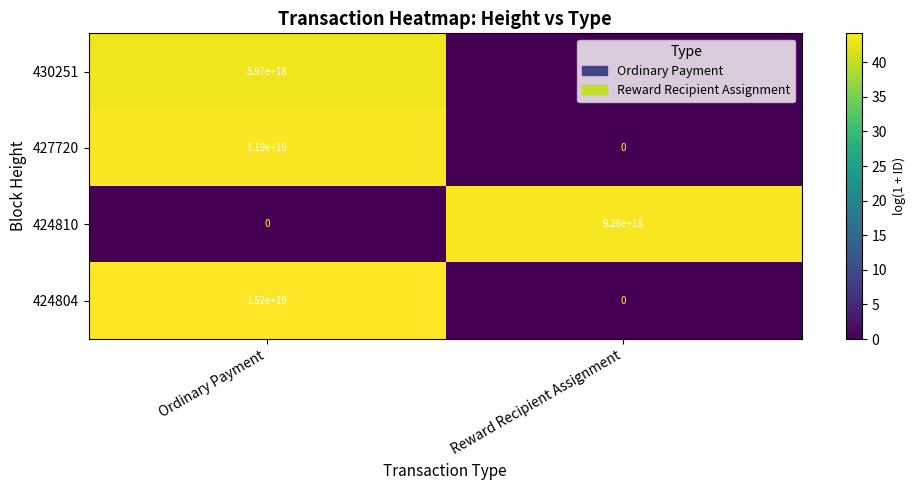

Which series has the widest spread of values?

424804